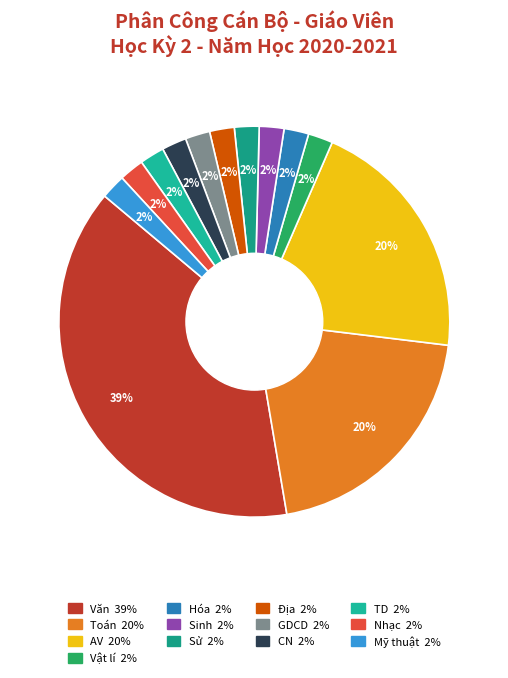

Do TD and Hóa together represent more than half of the pie?

No